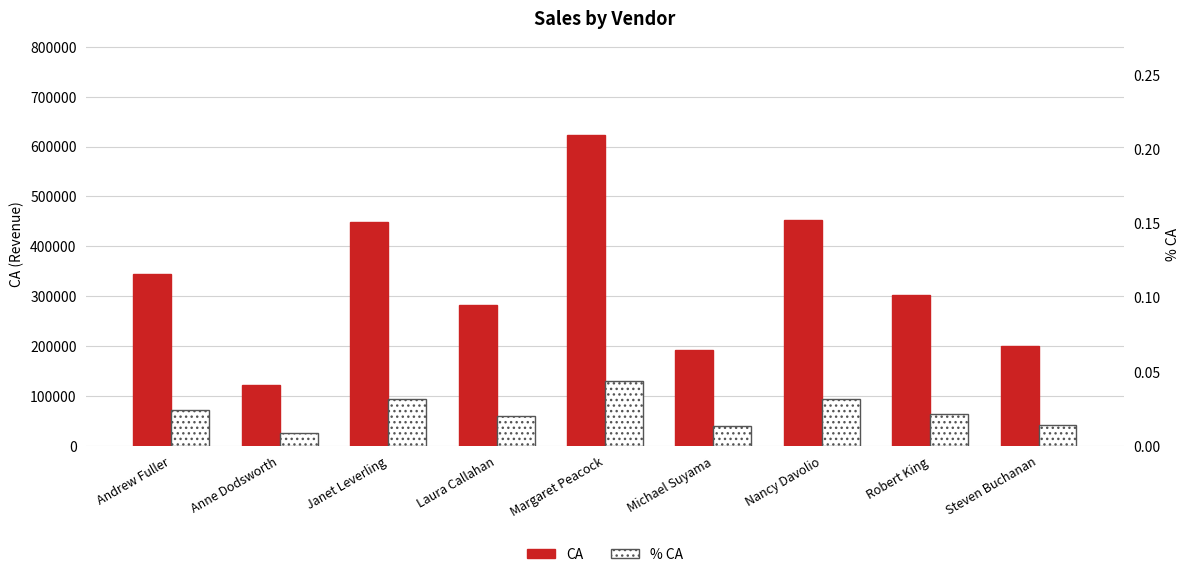

What is the difference between the maximum and minimum values in the CA series?

501048.4